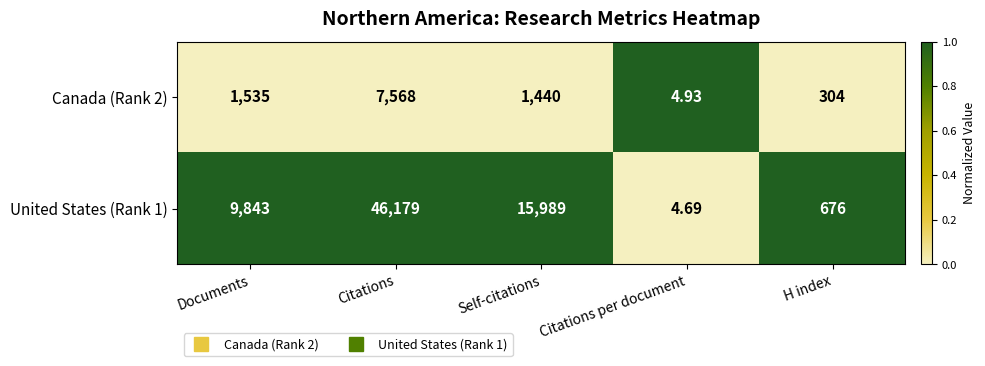

At which category is the sum across all series the highest?

Citations